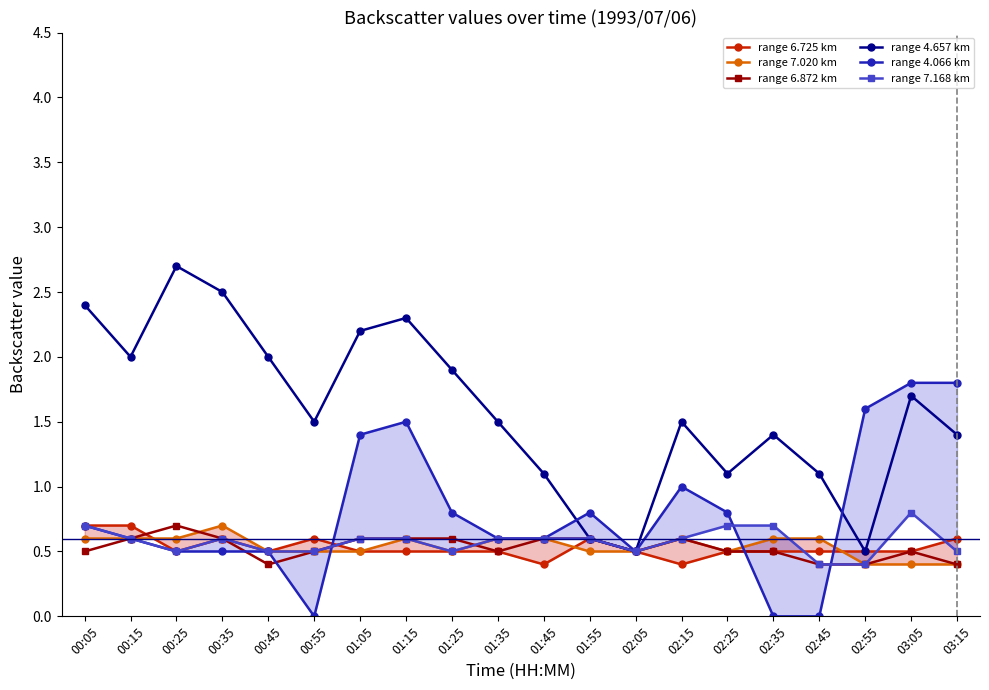

What is the difference between the maximum and minimum values in the range 4.066 km series?

1.8